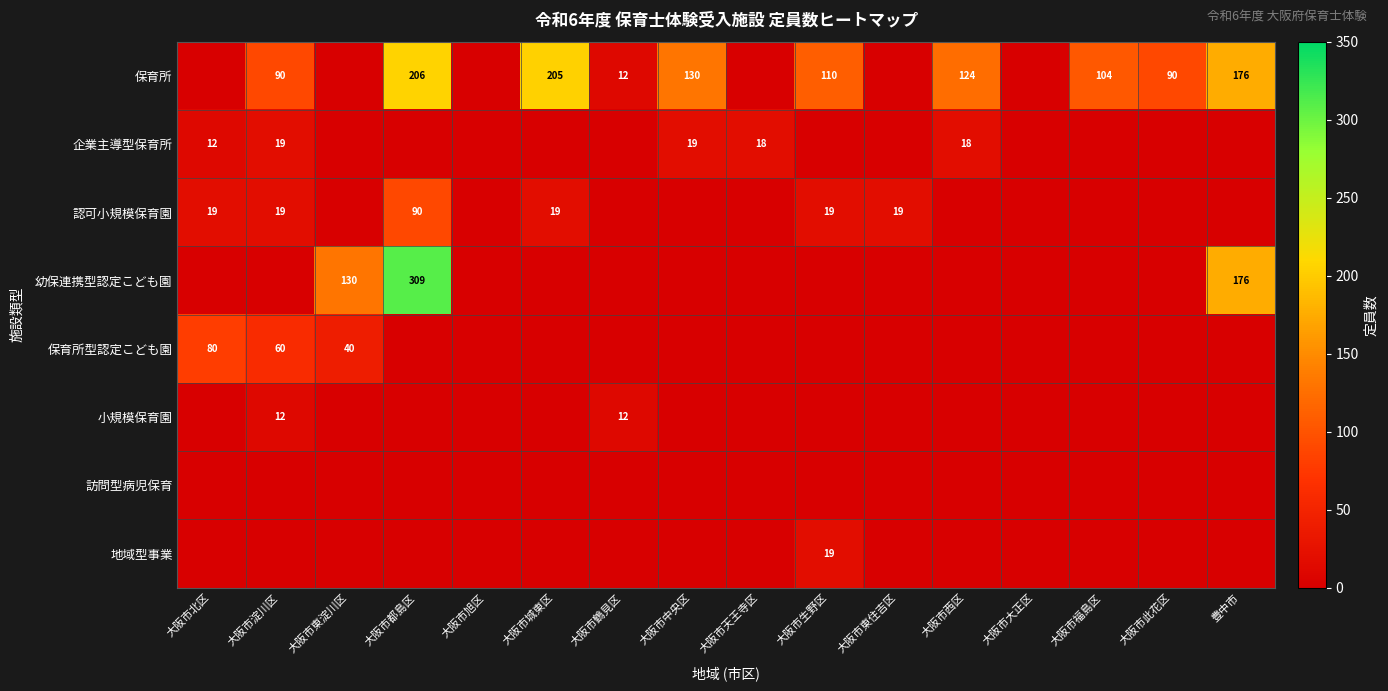

The 認可小規模保育園 series shows 19 at 大阪市城東区. True or false?

True